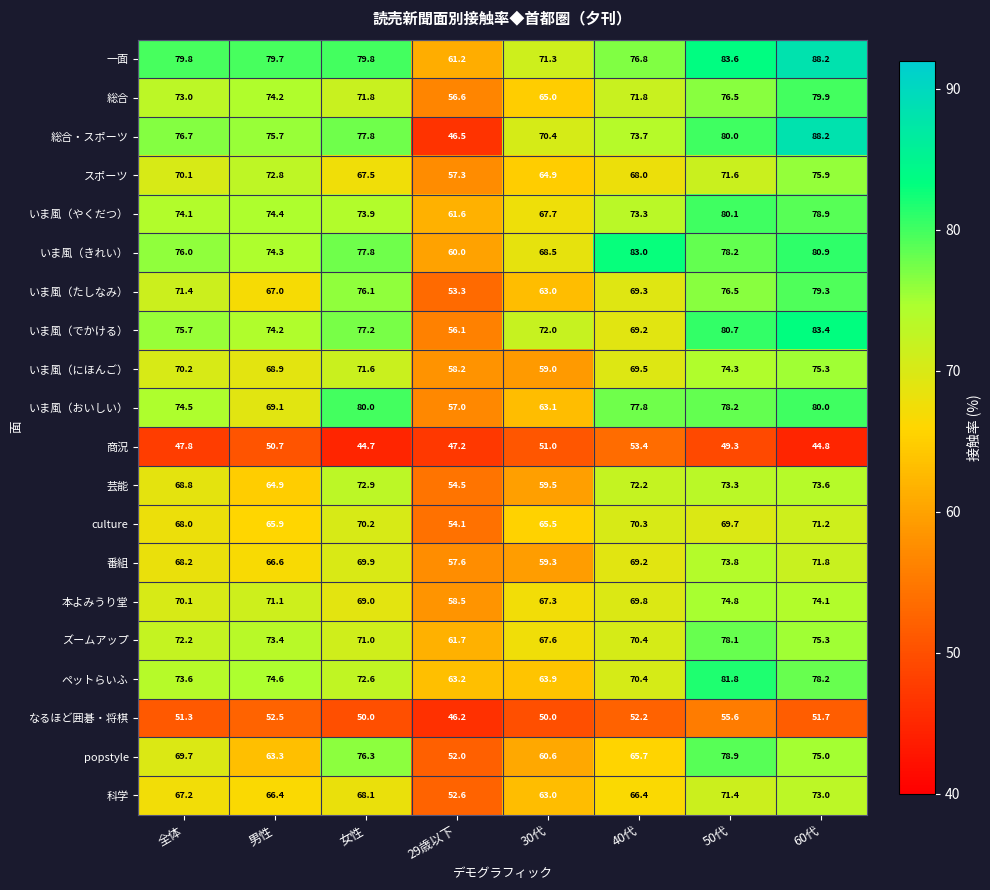

At which category does the chart reach its peak across all series?

60代